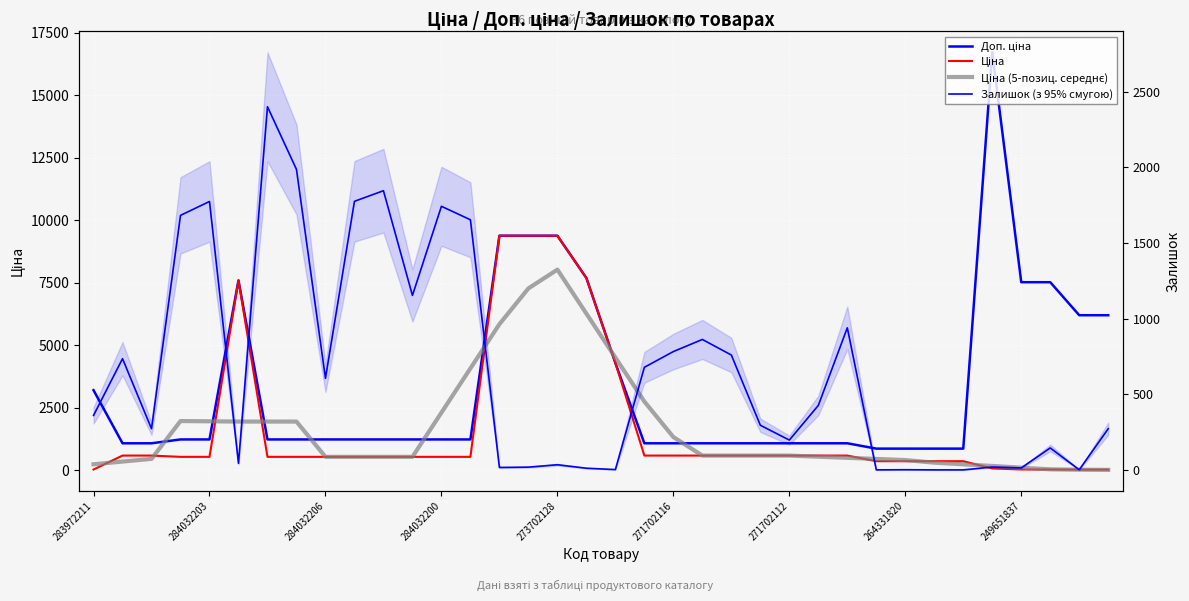

After their last crossing, which series has the higher values: Ціна (5-позиц. середнє) or Ціна?

Ціна